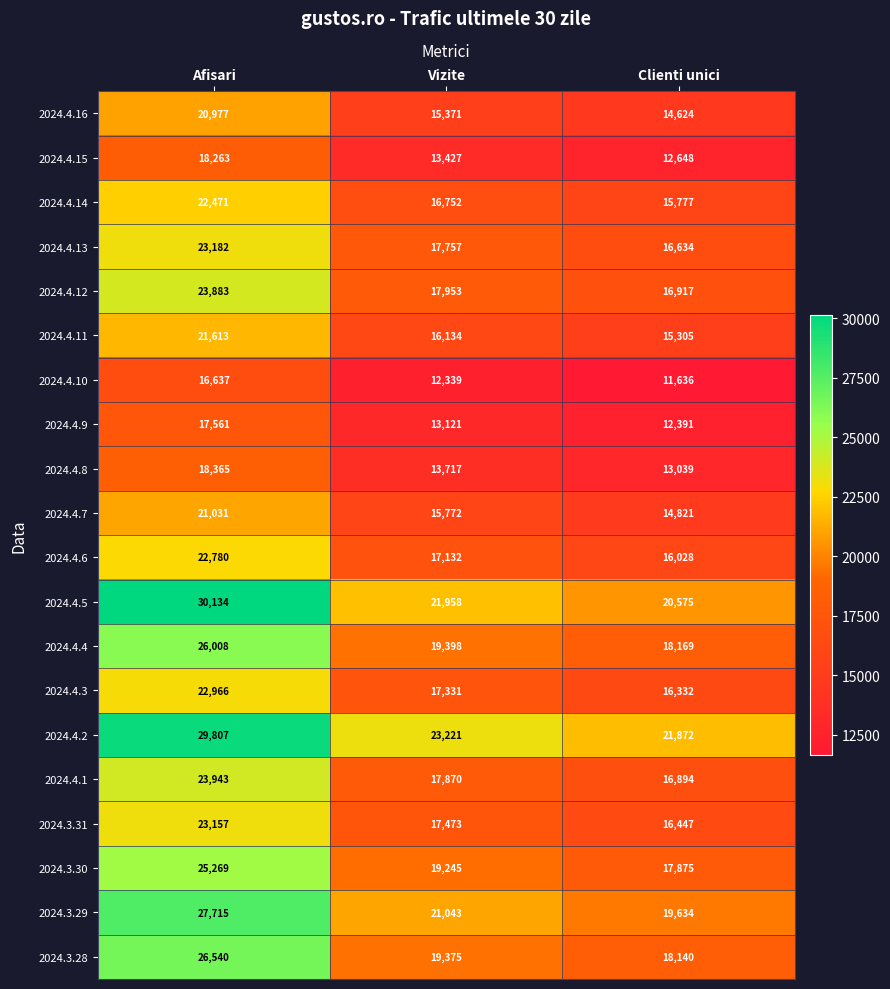

The value of 2024.4.9 at Vizite is 13121. True or false?

True